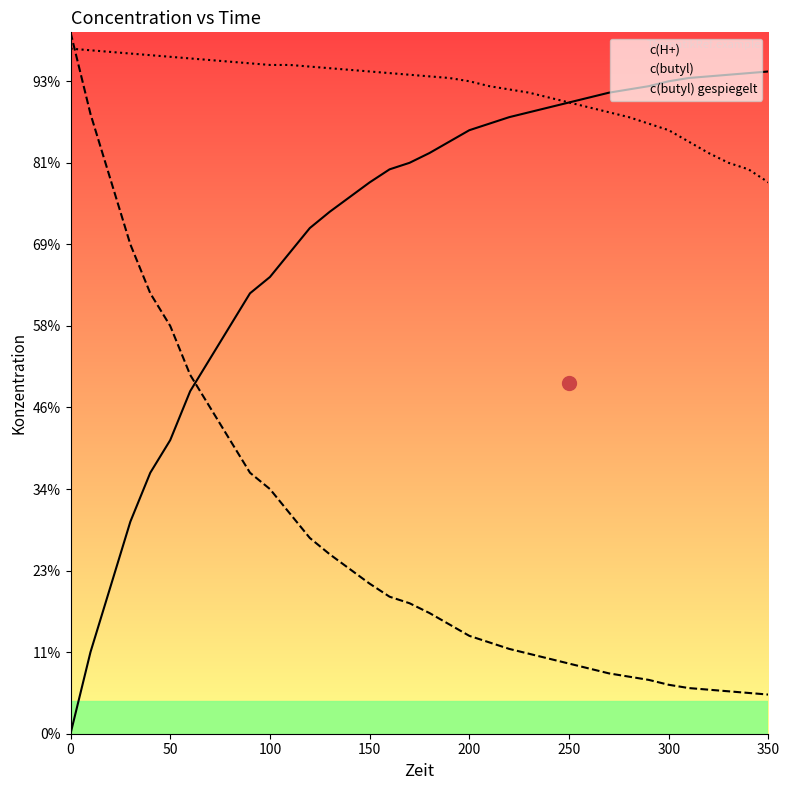

True or false: c(butyl) gespiegelt and c(H+) intersect in this chart.

False